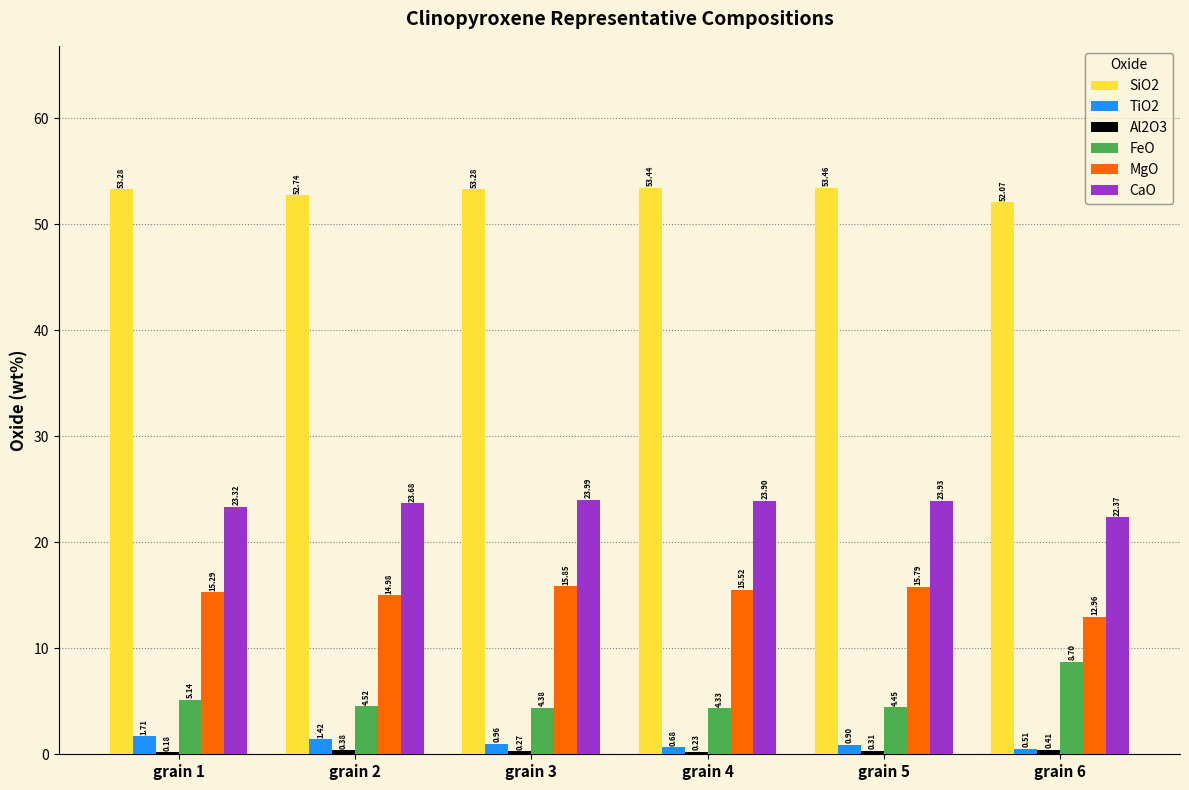

What is the total value across all series at grain 5?

98.8